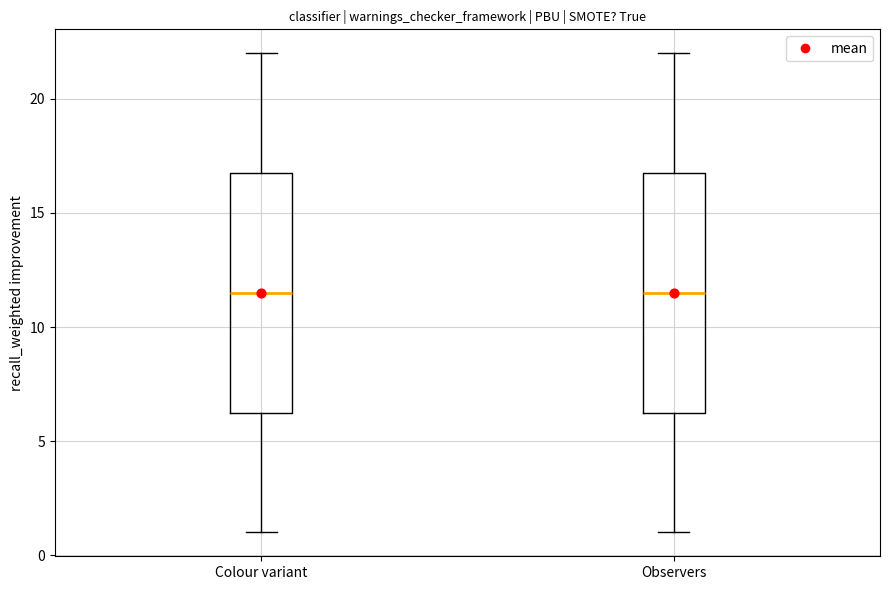

Where is the upper edge of the box for Colour variant on the y-axis? The values are not printed on the chart, so give them approximately, as read against the axis.

17.0